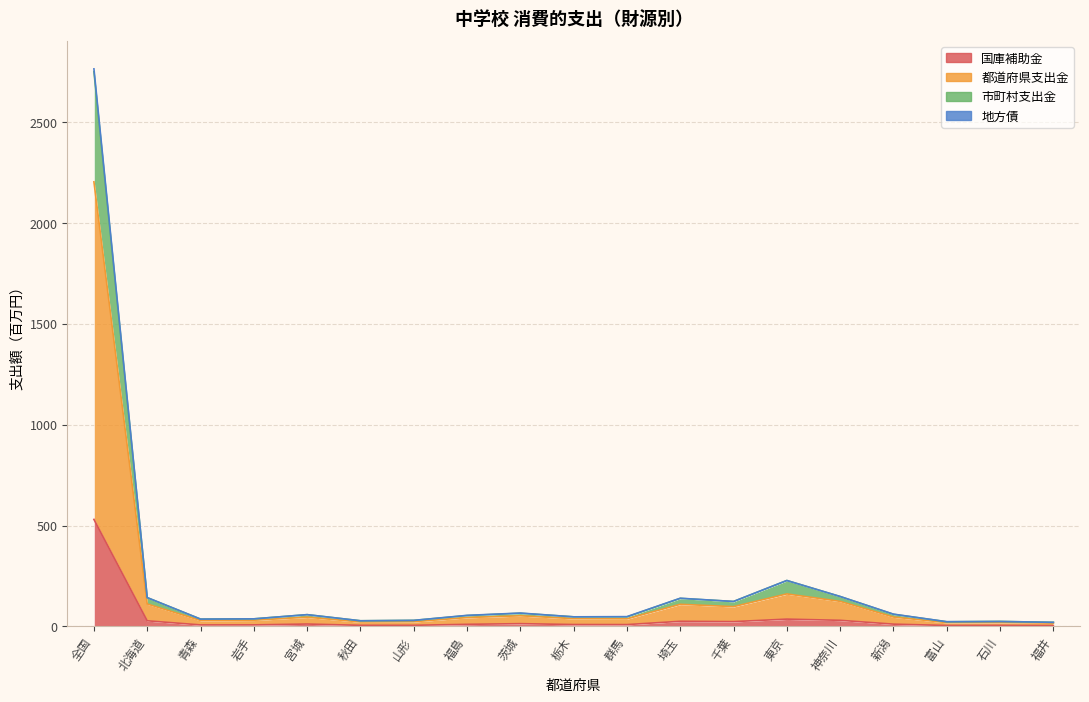

At how many categories does at least one series exceed 2429?

1